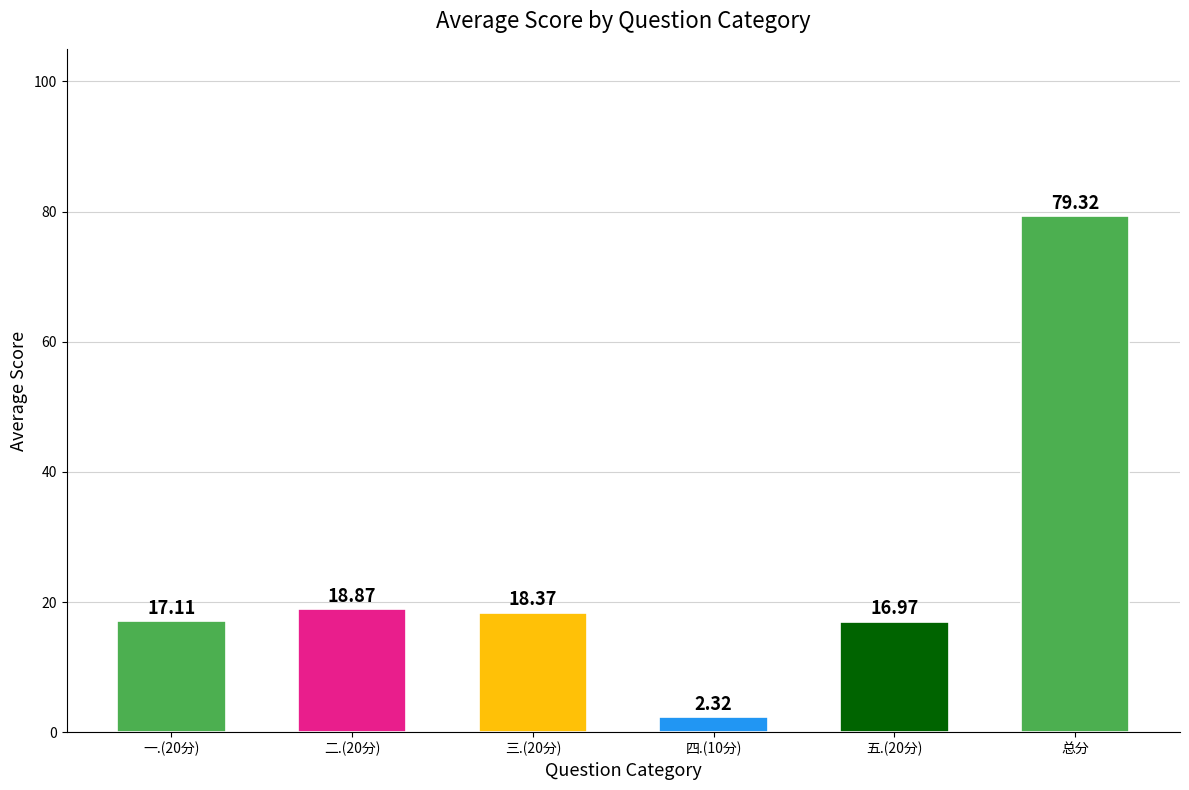

What is the difference between the maximum and minimum values?

77.0